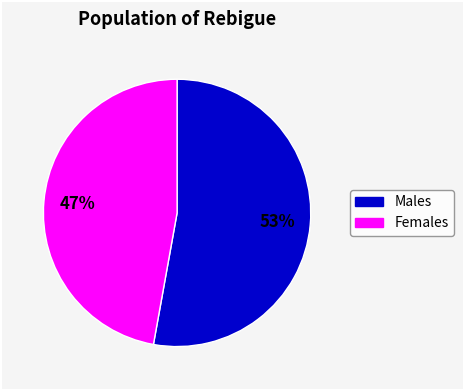

To the nearest percent, what is the average slice percentage?

50%